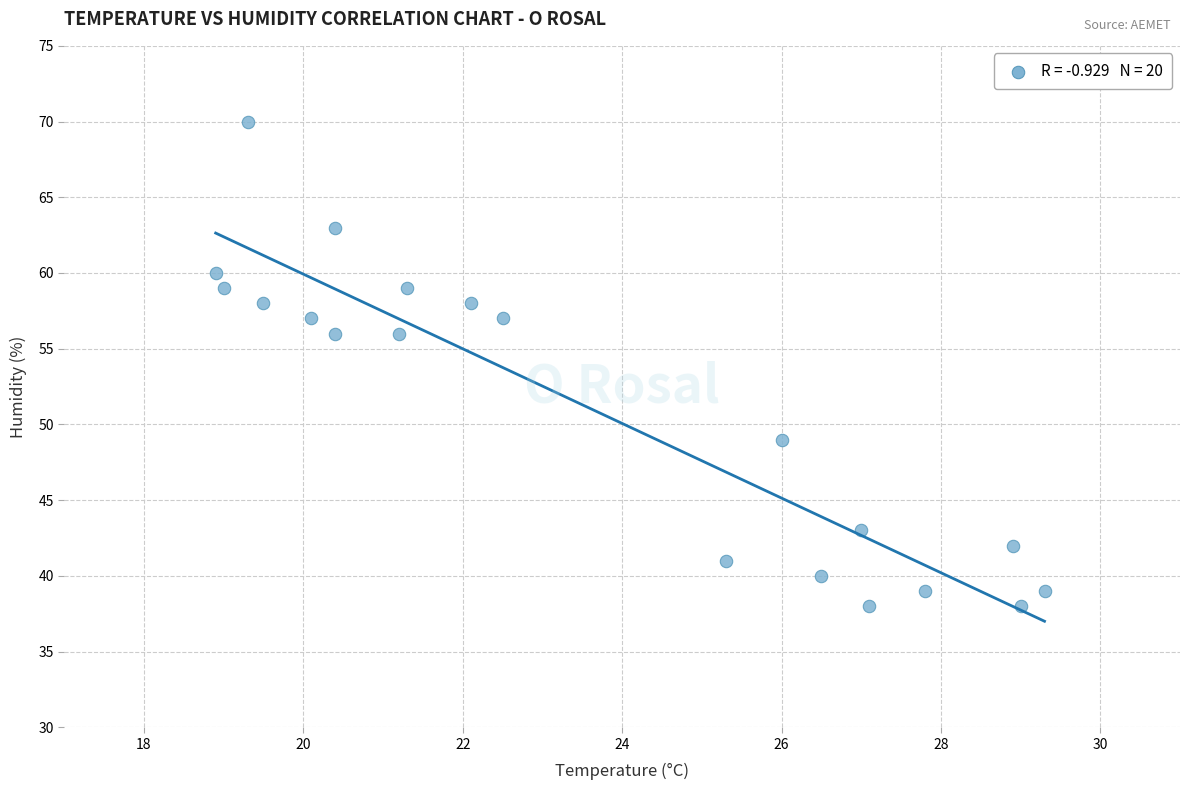

What is the range of Y values (max minus min)?

32